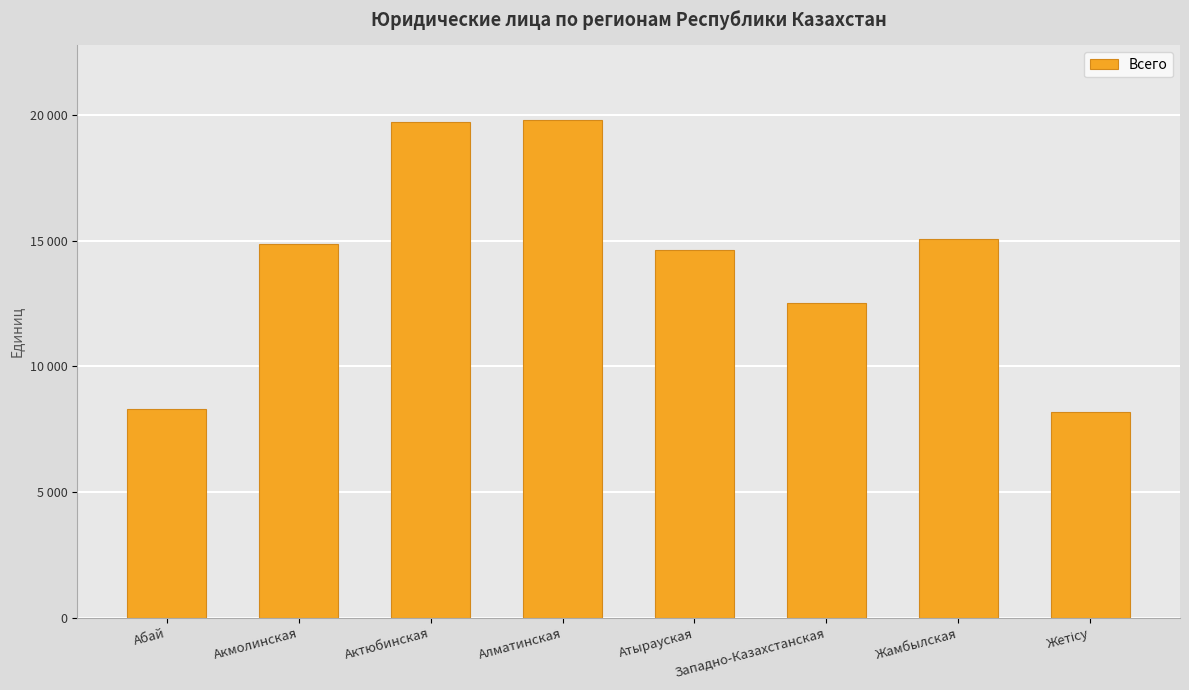

Reading right to left, extract all data points from this chart.

8188	15077	12514	14626	19795	19731	14863	8281